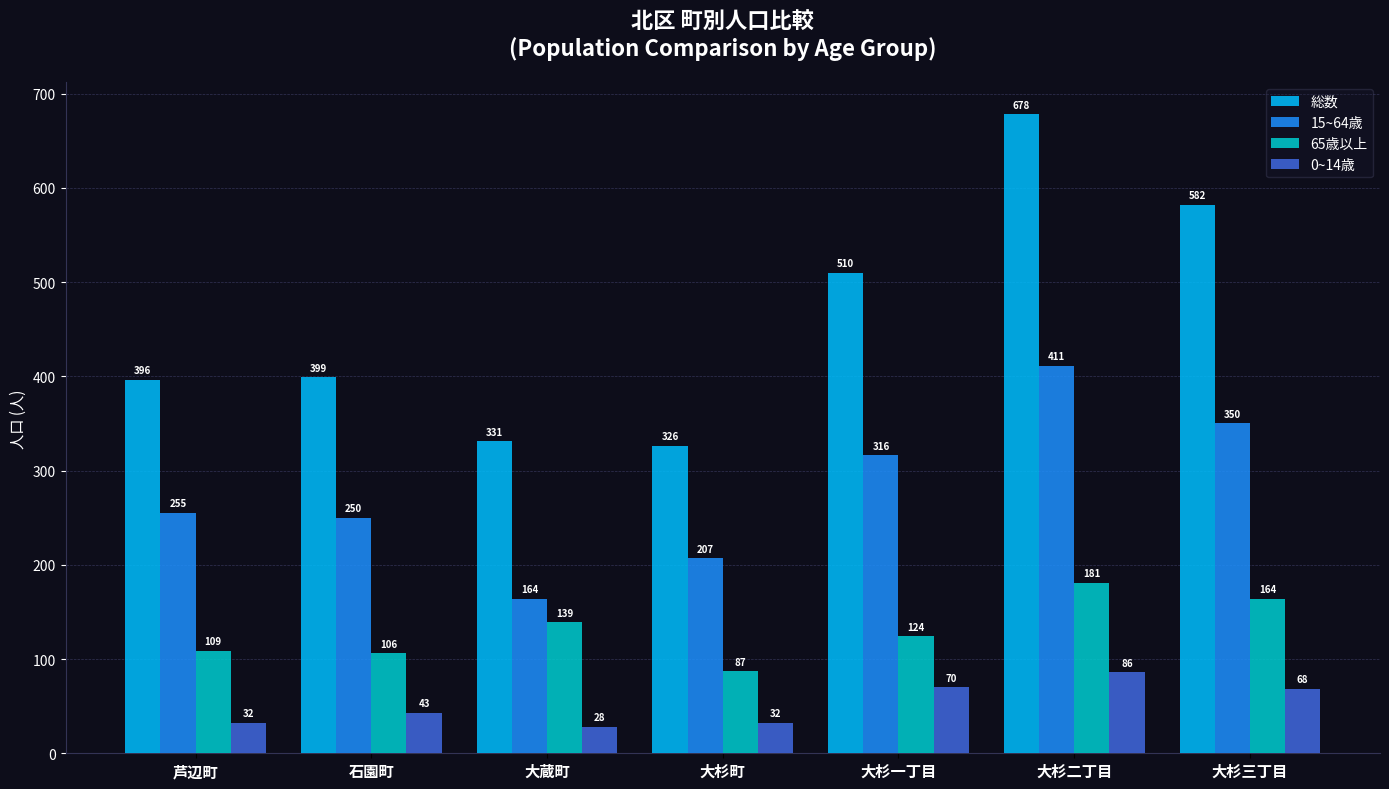

List the series in order of their peak value, lowest first.

0~14歳, 65歳以上, 15~64歳, 総数